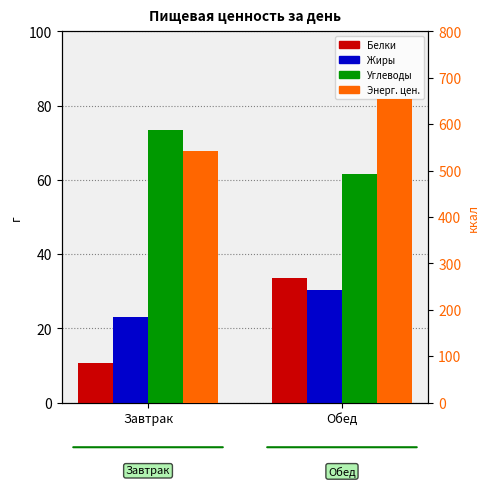

What is the difference between the Углеводы values at Завтрак and Обед?

11.9